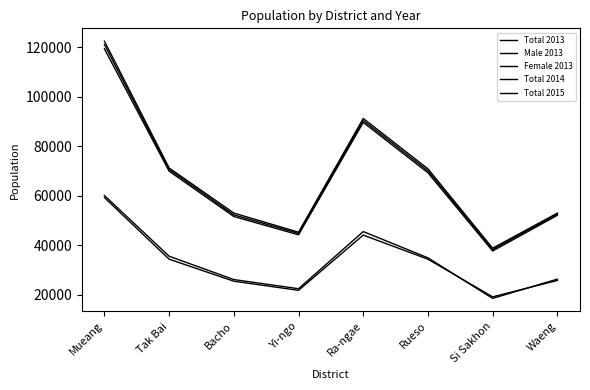

Reading left to right, list all the values displayed in this chart.

Total 2013: 119402	69957	51631	44242	89664	69307	37698	52121
Male 2013: 59283	34383	25483	21795	44123	34377	19155	25798
Female 2013: 60119	35574	26148	22447	45541	34930	18543	26323
Total 2014: 121131	70634	52288	44817	90451	70100	38287	52600
Total 2015: 122491	71254	53019	45289	91263	70901	38818	53005